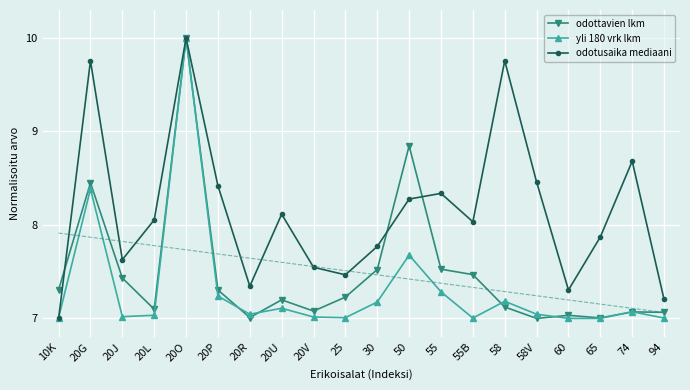

After their last crossing, which series has the higher values: yli 180 vrk lkm or odotusaika mediaani?

odotusaika mediaani